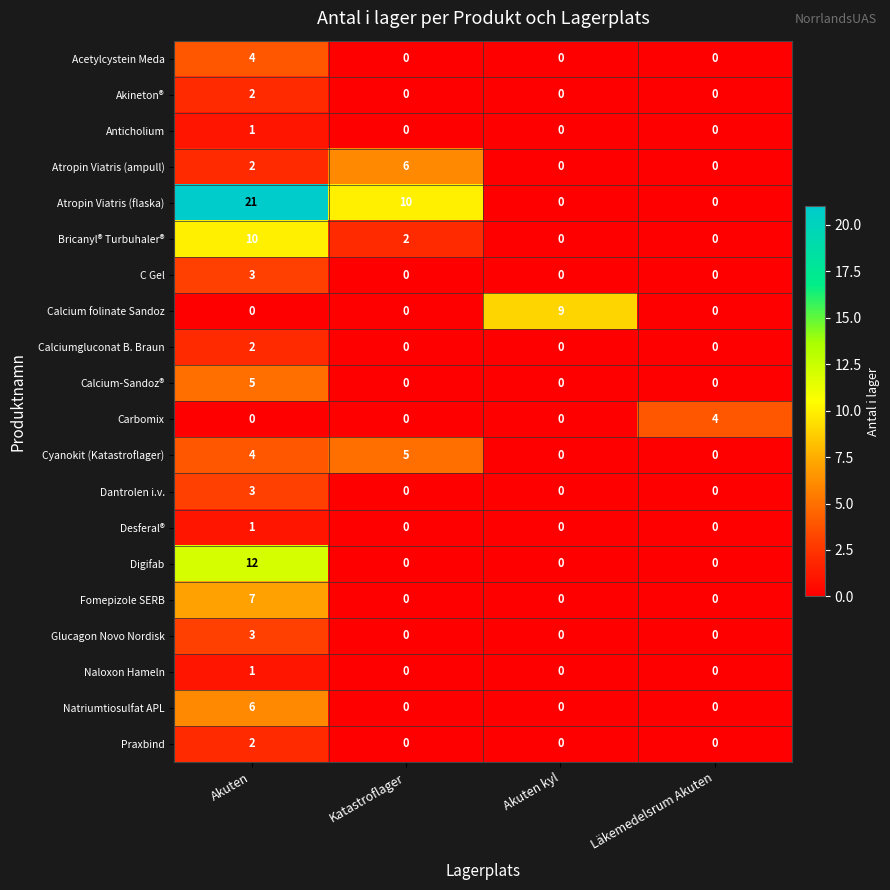

Which category has the highest value in the Desferal® series?

Akuten